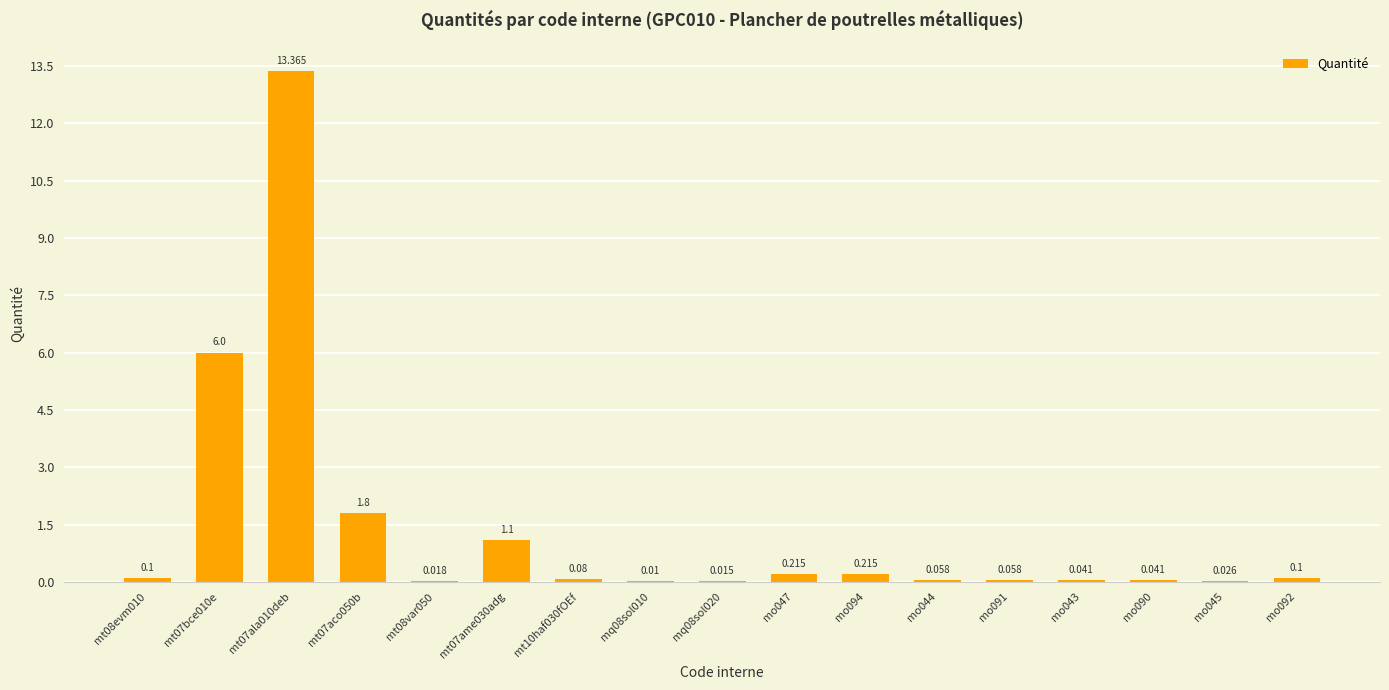

At which category does the chart reach its minimum across all series?

mq08sol010